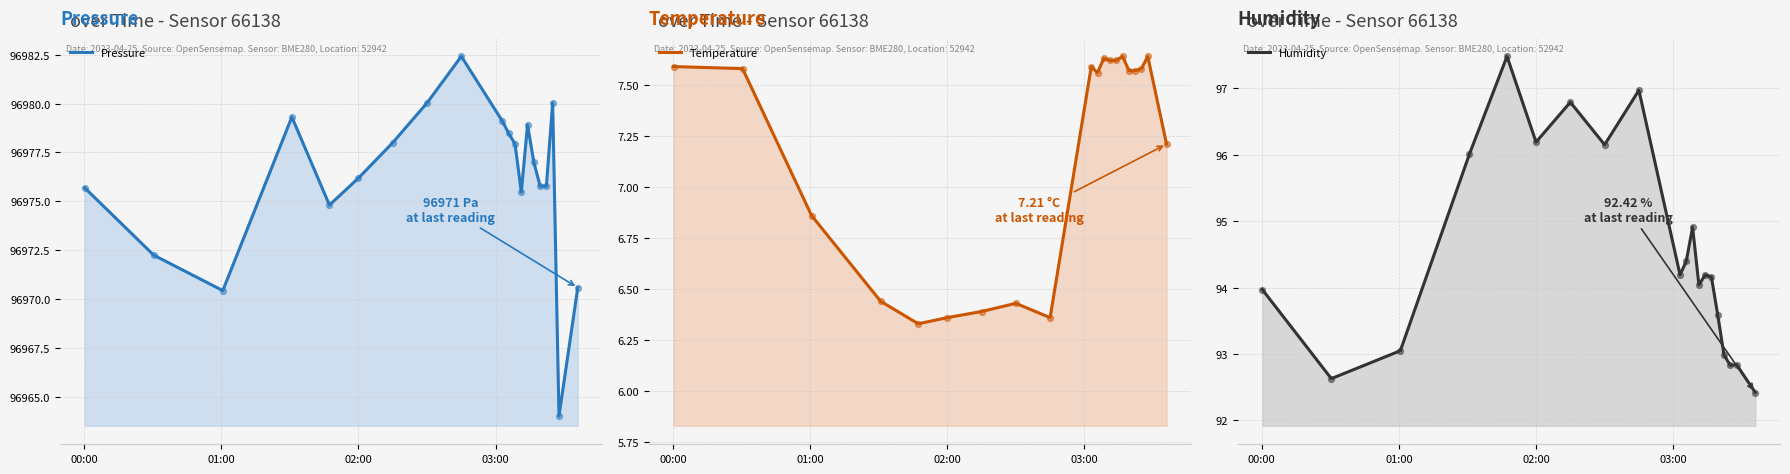

Which series has the widest spread of Y values?

Pressure